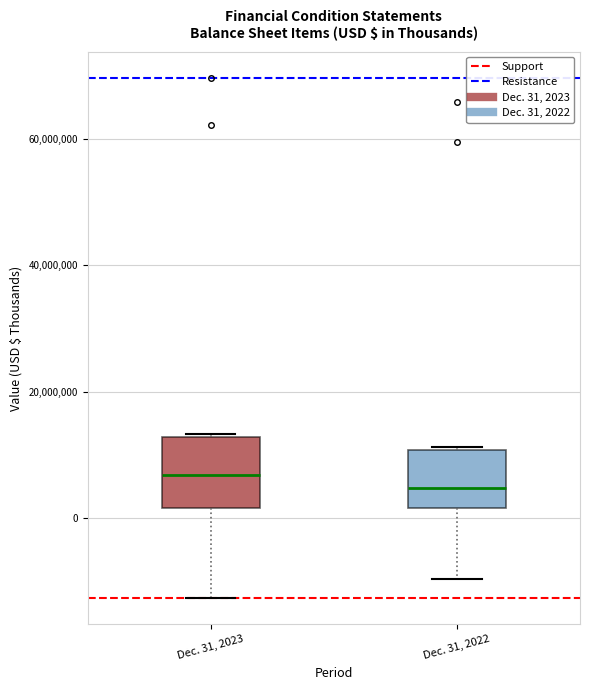

Reading left to right, read every box against the y-axis: the position of its median line, the range the box covers, and the ends of its whiskers. The values are not printed on the chart, so give them approximately, as read against the axis.

Dec. 31, 2023: median 6000000, box 2000000 to 12000000, whiskers -12000000 to 14000000
Dec. 31, 2022: median 4000000, box 2000000 to 10000000, whiskers -10000000 to 12000000